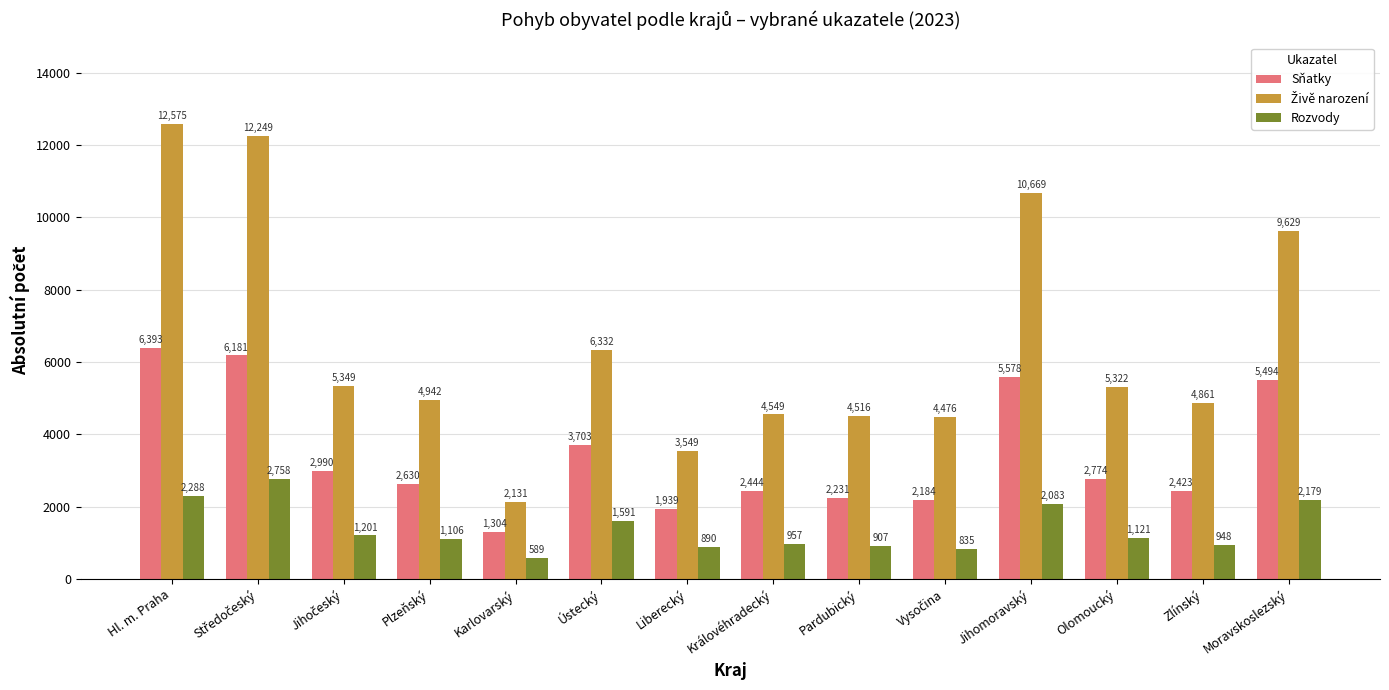

Which category has the lowest value in the Sňatky series?

Karlovarský